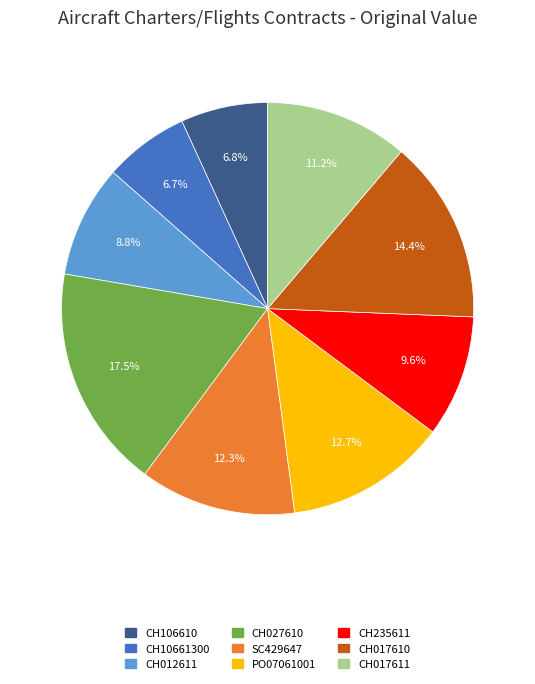

To the nearest percent, what is the difference between the CH012611 and CH235611 slice percentages?

1%